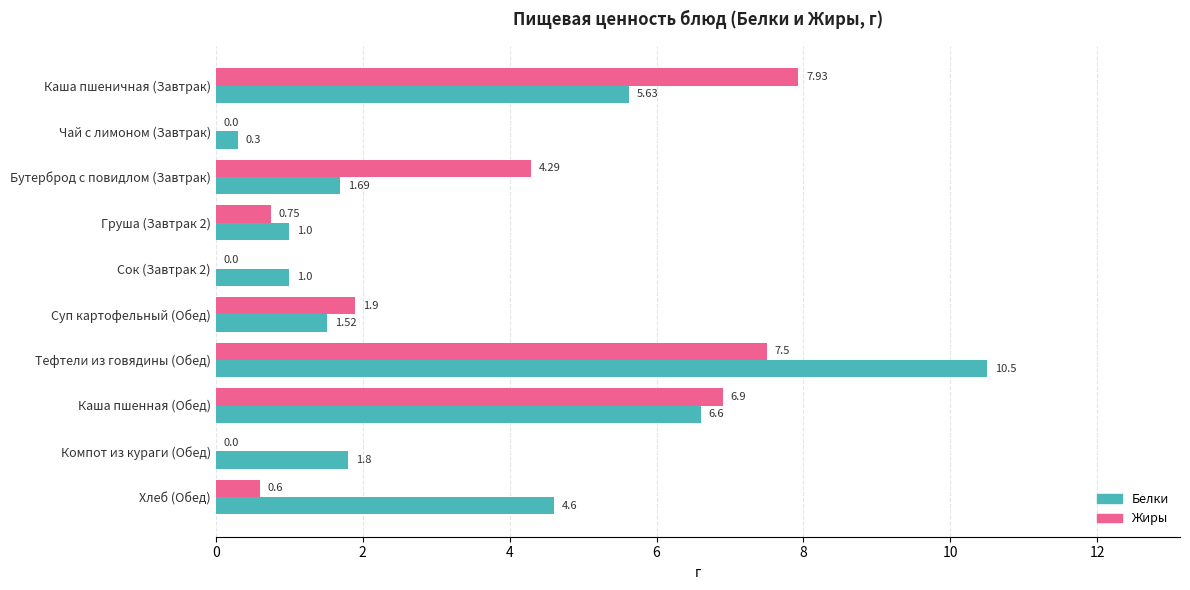

What is the sum of all Белки values?

34.6